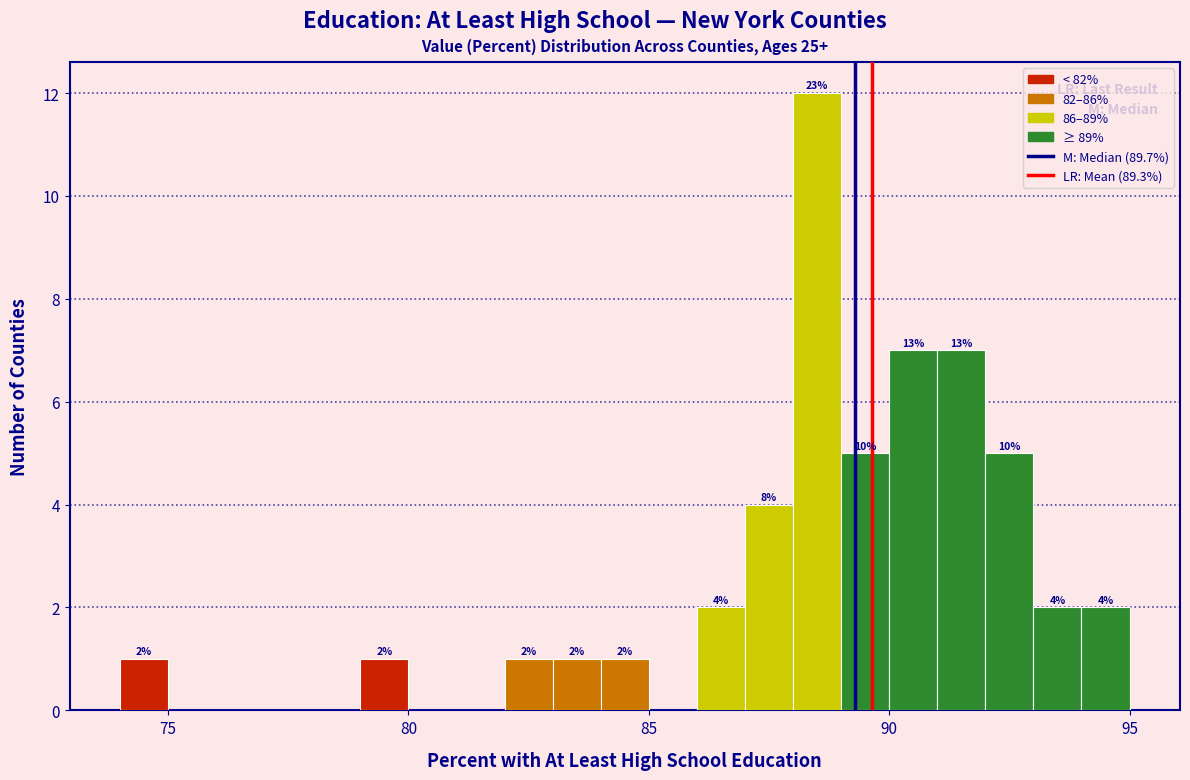

Around what value on the x-axis is the tallest bar? Give the approximate position of its centre, as read against the axis.

88.5